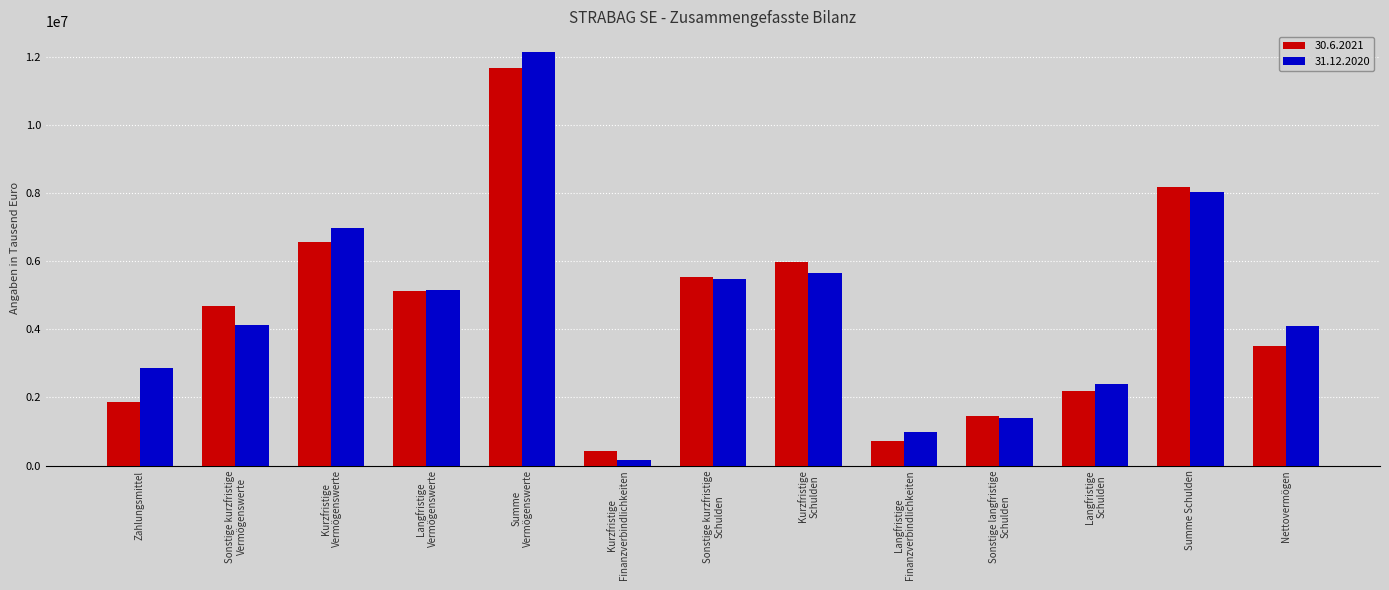

How many bars are there in each group?

2